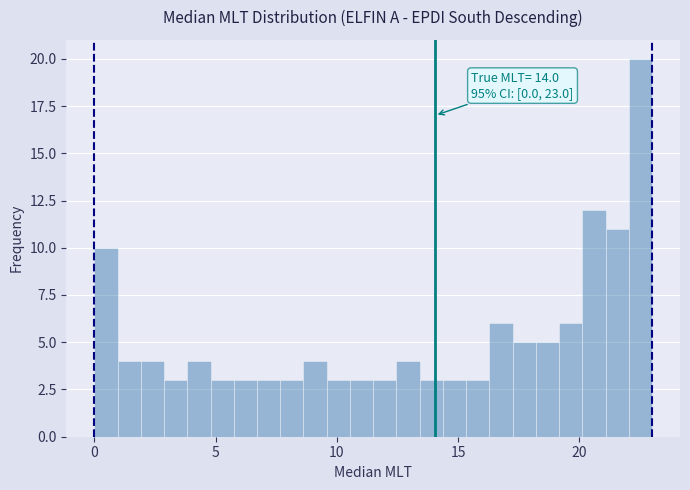

Around what value on the x-axis is the tallest bar? Give the approximate position of its centre, as read against the axis.

22.5